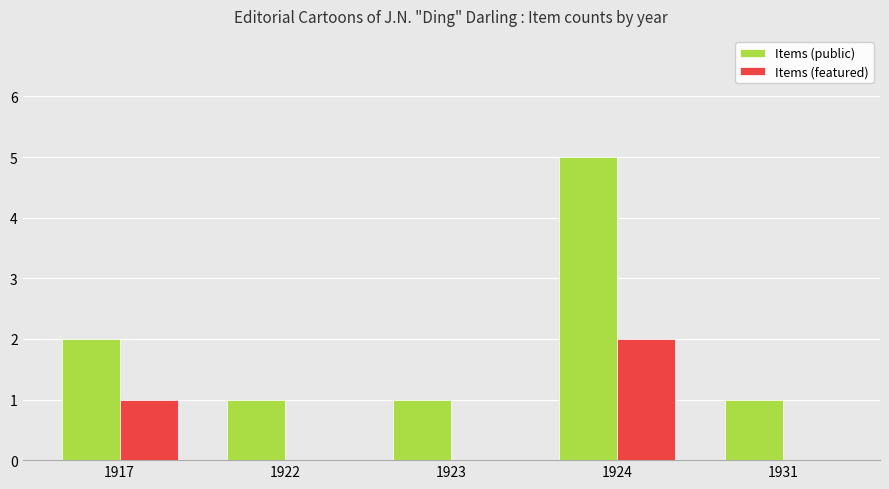

Reading left to right, transcribe all the data shown in this chart.

Items (public): 1917=2	1922=1	1923=1	1924=5	1931=1
Items (featured): 1917=1	1922=0	1923=0	1924=2	1931=0